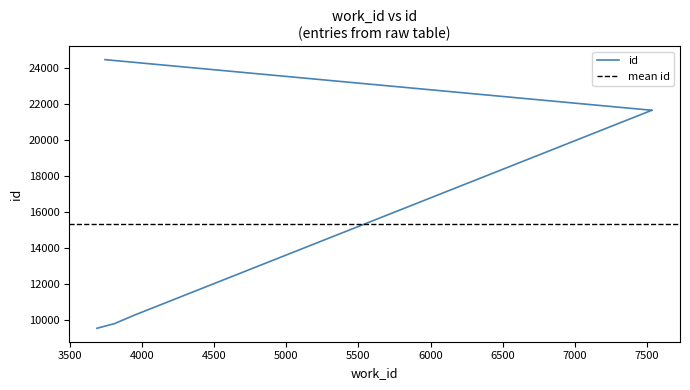

What is the sum of the values at 6000 and 4500?

34767